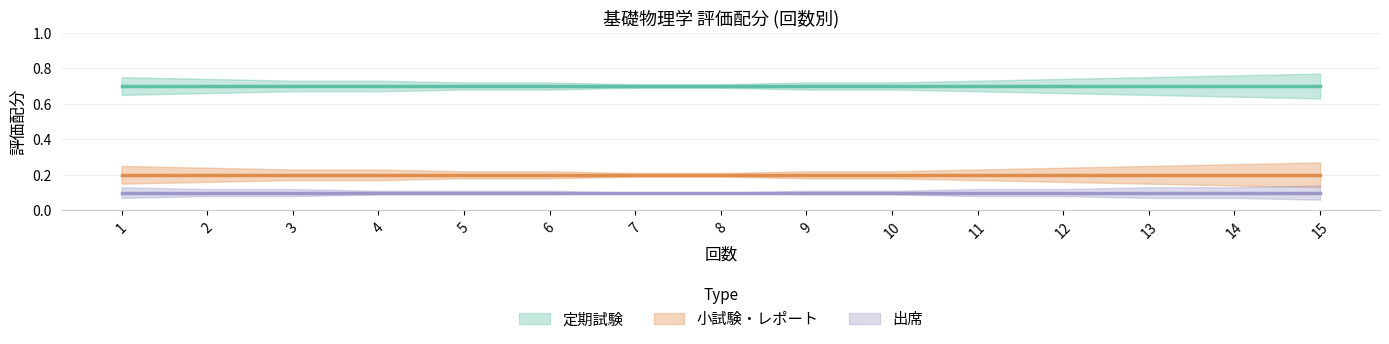

Reading left to right, list all the values displayed in this chart.

定期試験: 1=0.7	2=0.7	3=0.7	4=0.7	5=0.7	6=0.7	7=0.7	8=0.7	9=0.7	10=0.7	11=0.7	12=0.7	13=0.7	14=0.7	15=0.7
小試験・レポート: 1=0.2	2=0.2	3=0.2	4=0.2	5=0.2	6=0.2	7=0.2	8=0.2	9=0.2	10=0.2	11=0.2	12=0.2	13=0.2	14=0.2	15=0.2
出席: 1=0.1	2=0.1	3=0.1	4=0.1	5=0.1	6=0.1	7=0.1	8=0.1	9=0.1	10=0.1	11=0.1	12=0.1	13=0.1	14=0.1	15=0.1